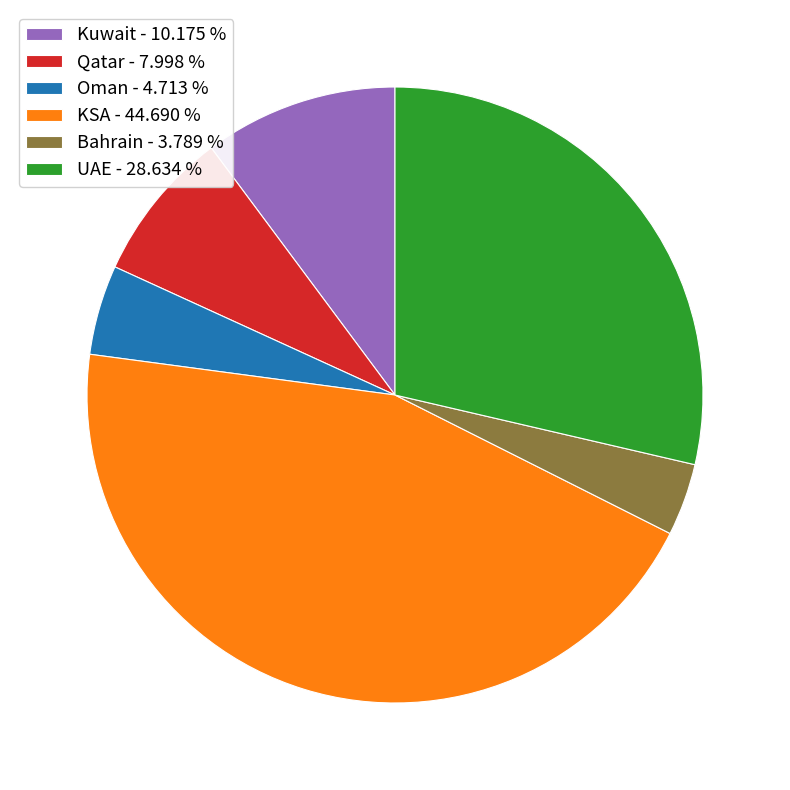

Combined, do Qatar - 7.998 % and Oman - 4.713 % account for over 50%?

No